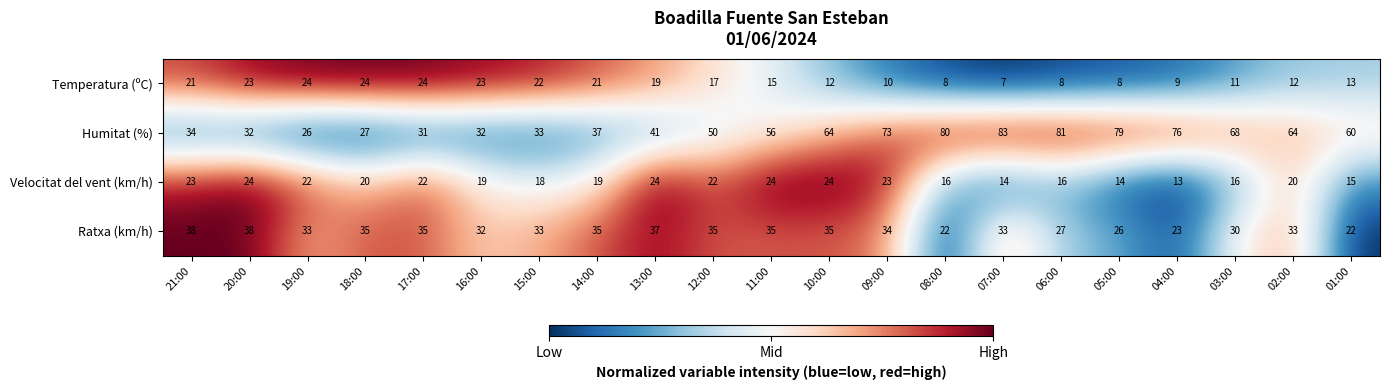

Count the number of data series in this chart.

4